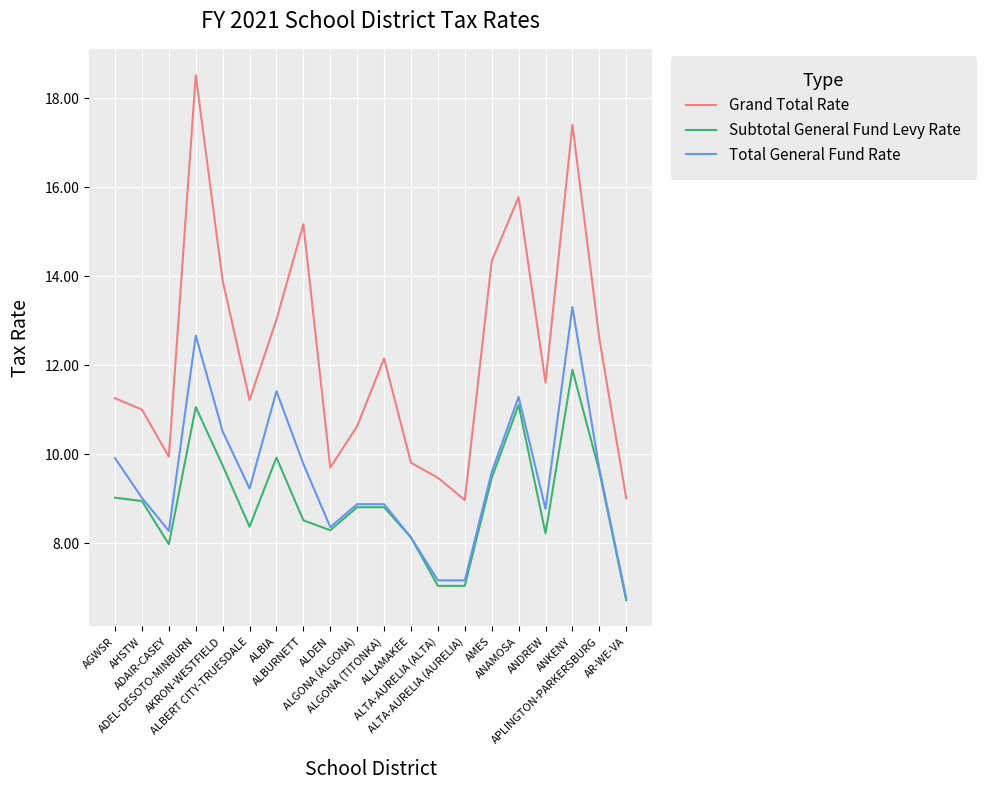

True or false: Total General Fund Rate has a value of 5.3 at ADEL-DESOTO-MINBURN.

False